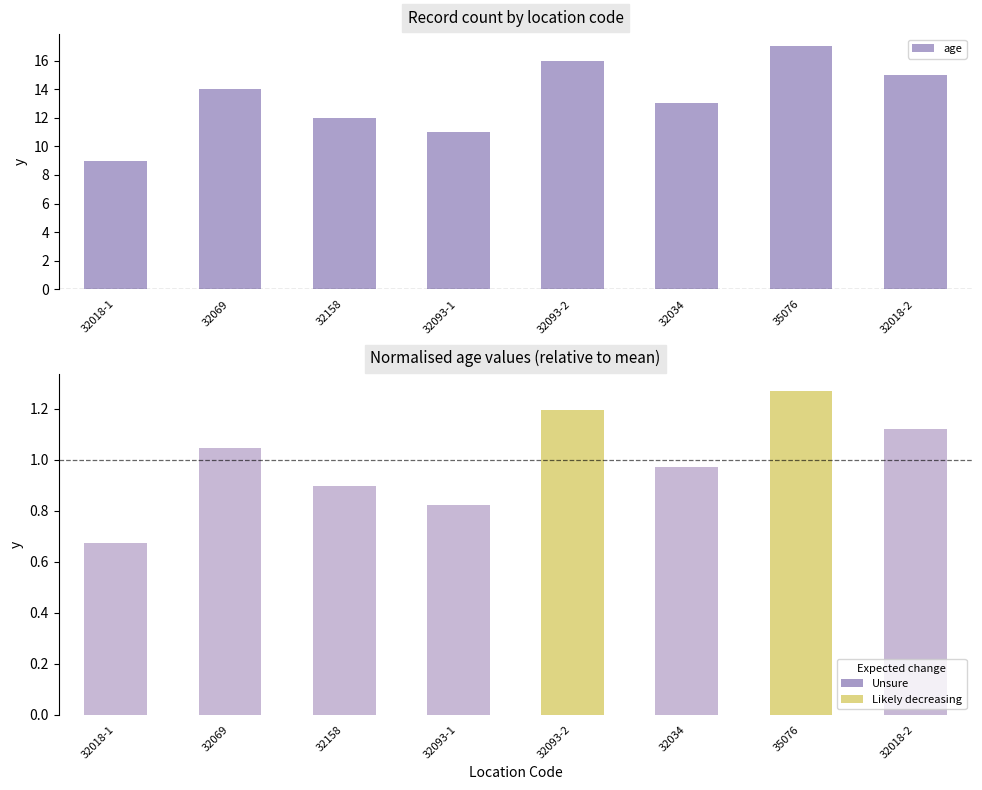

Are the bars grouped side by side (vs. stacked)?

No